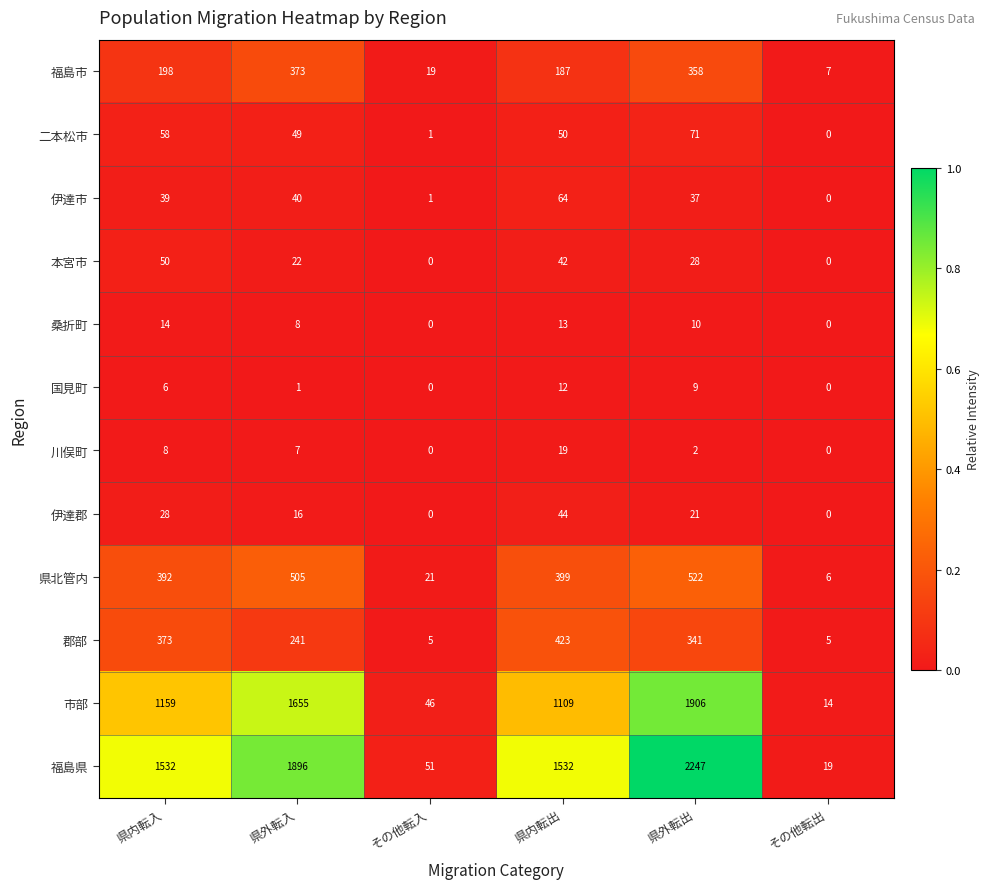

Rank the series at 県内転出 from lowest to highest value.

国見町, 桑折町, 川俣町, 本宮市, 伊達郡, 二本松市, 伊達市, 福島市, 県北管内, 郡部, 市部, 福島県